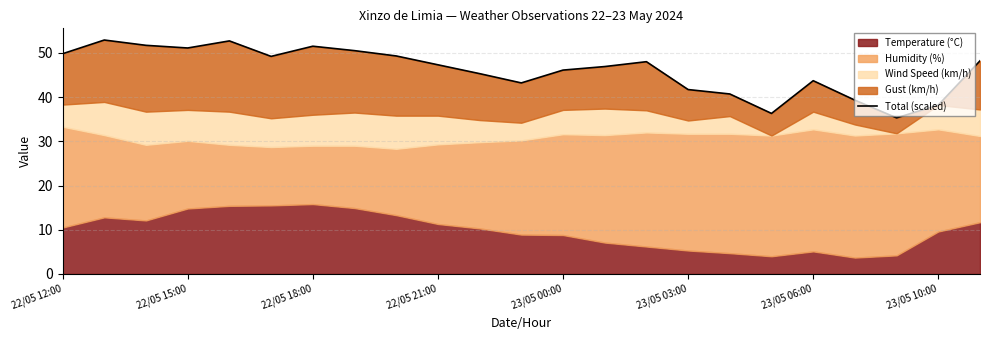

What is the minimum value shown in the chart?

35.3